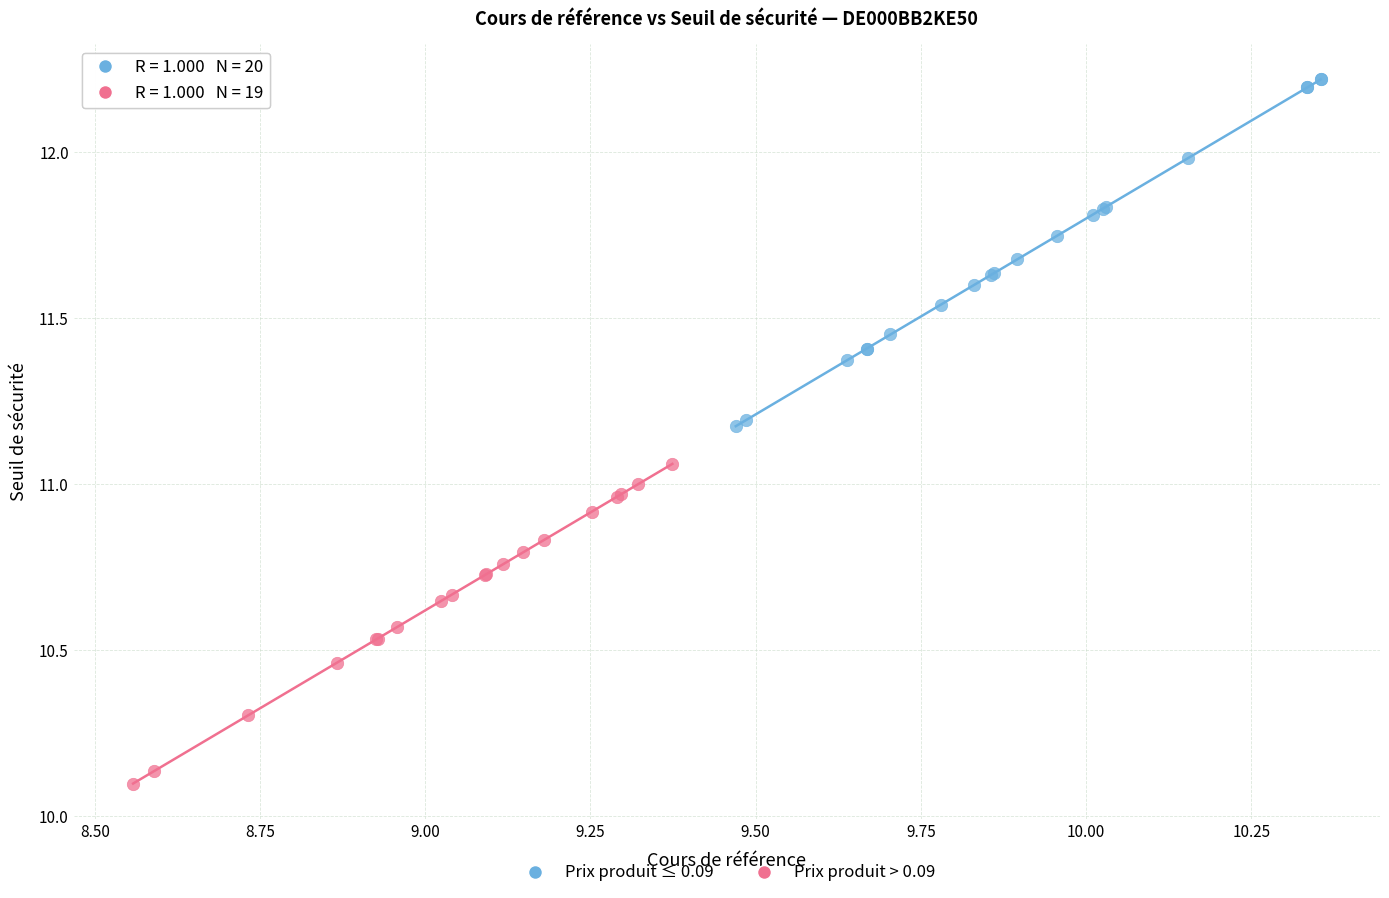

Which series contains the highest Y value?

Prix produit ≤ 0.09